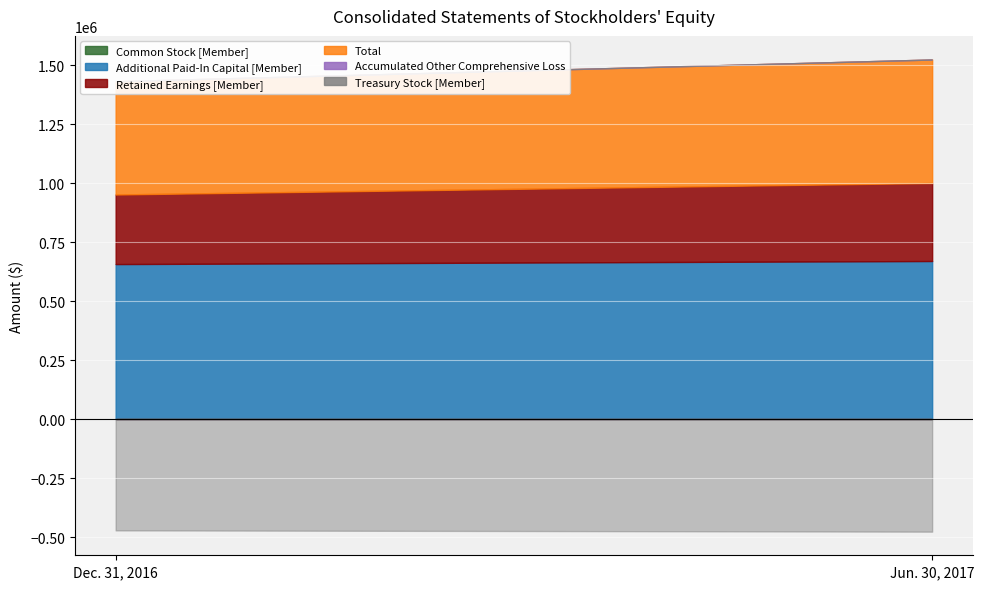

What is the difference between the maximum and minimum values in the Accumulated Other Comprehensive Loss series?

217